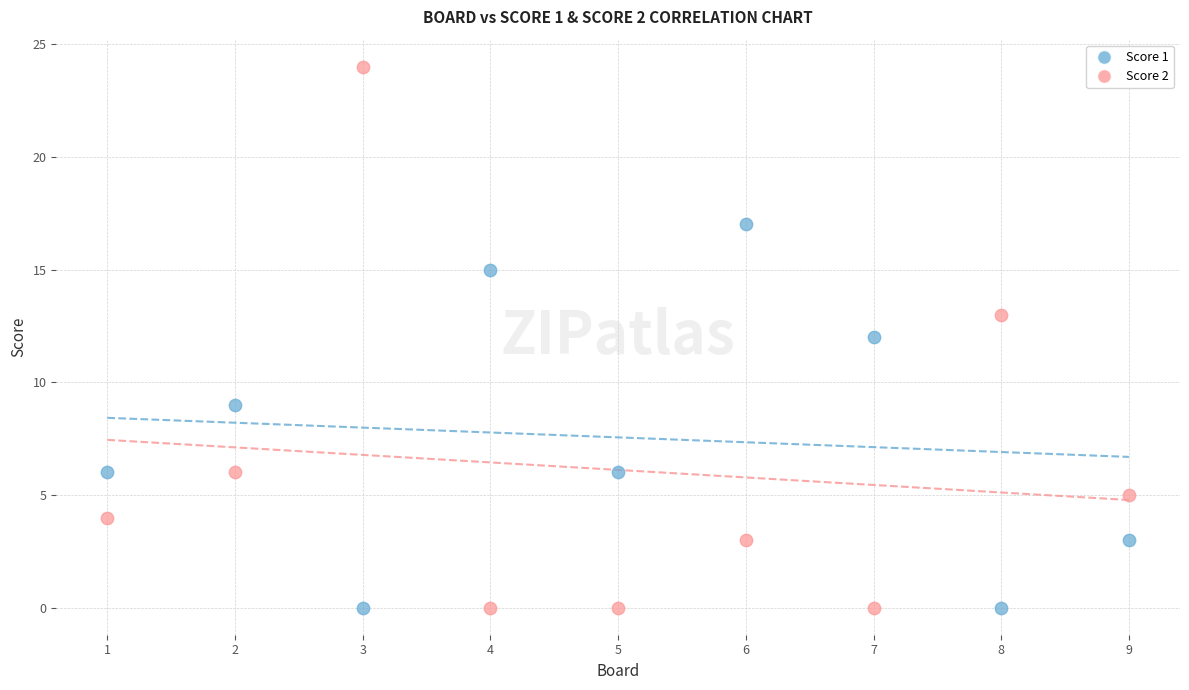

Which series has the widest spread of Y values?

Score 2